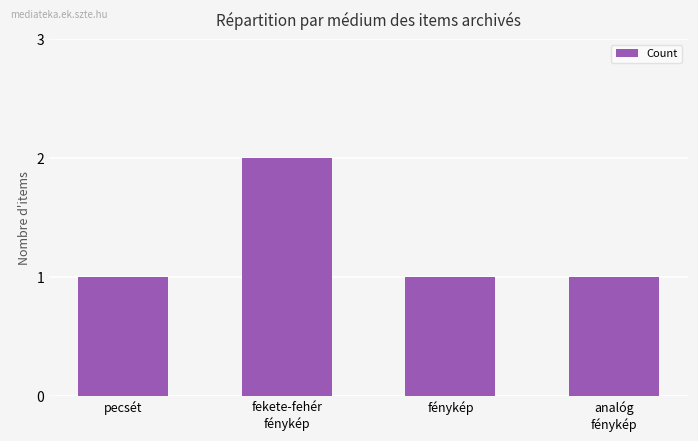

Is it true that the value at fénykép is 1?

True